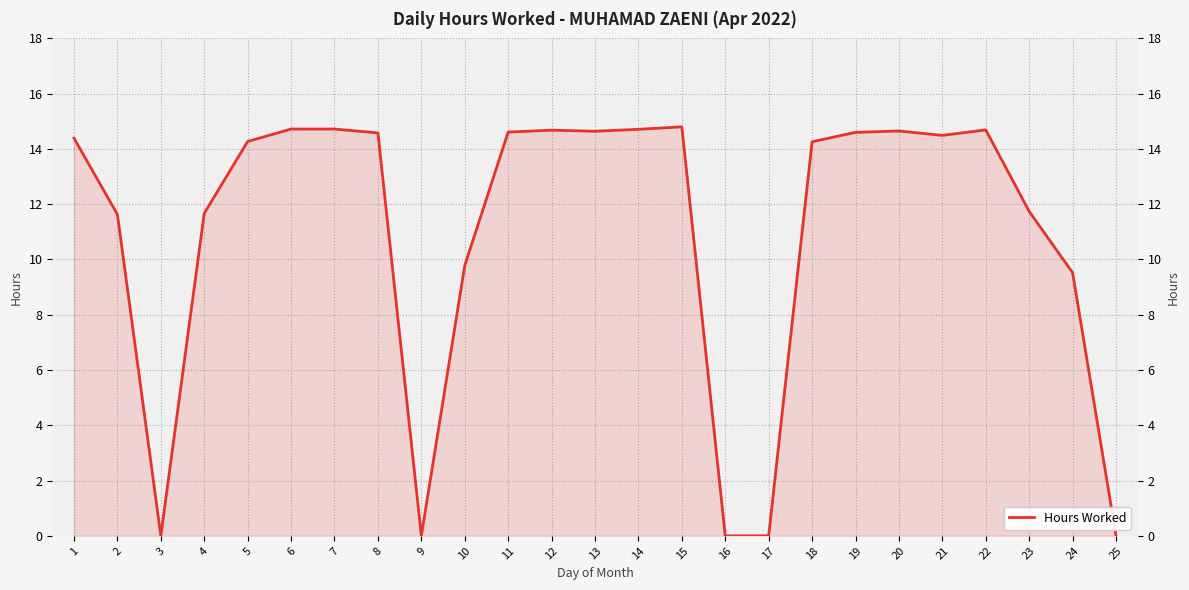

Which has a higher value, 15 or 25?

15